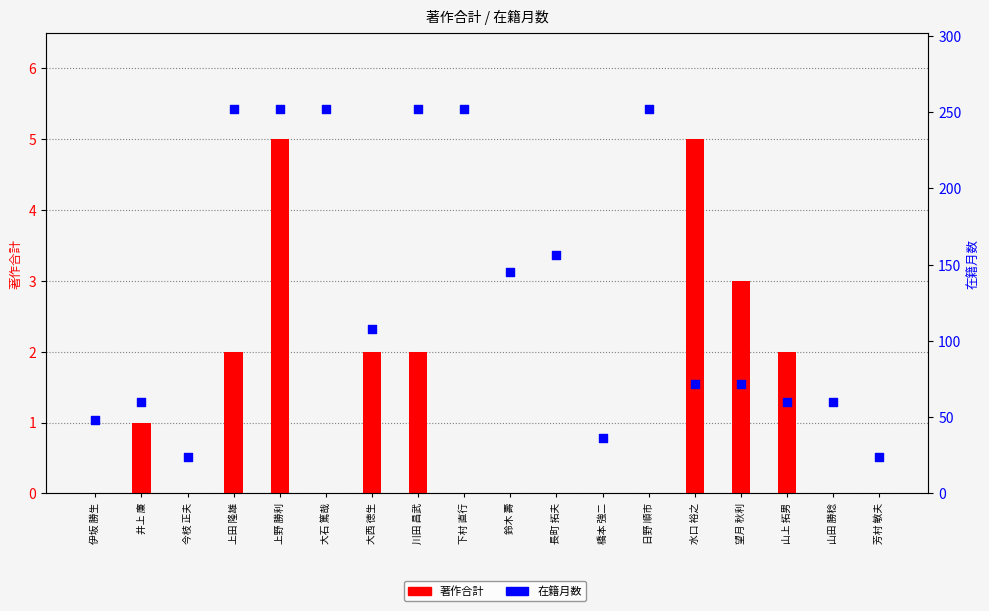

Which series reaches the maximum Y coordinate?

在籍月数